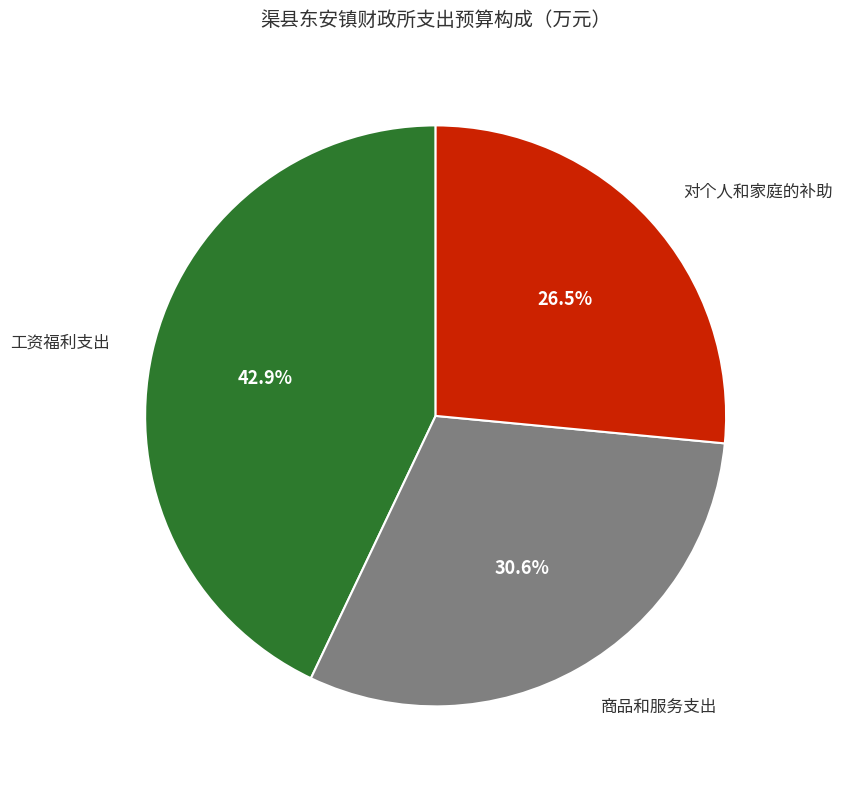

Is there a majority slice in this chart?

No